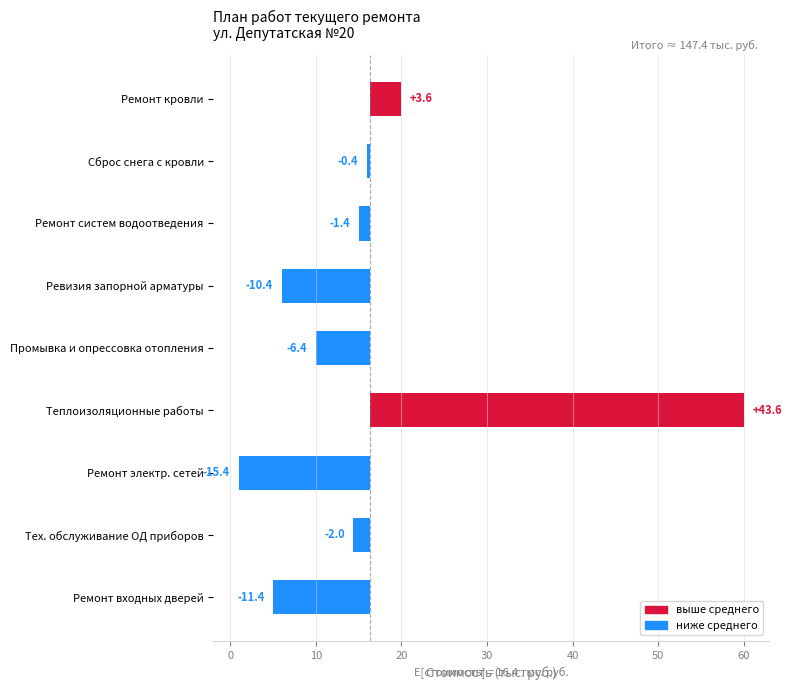

What is the smallest value displayed?

-15.4